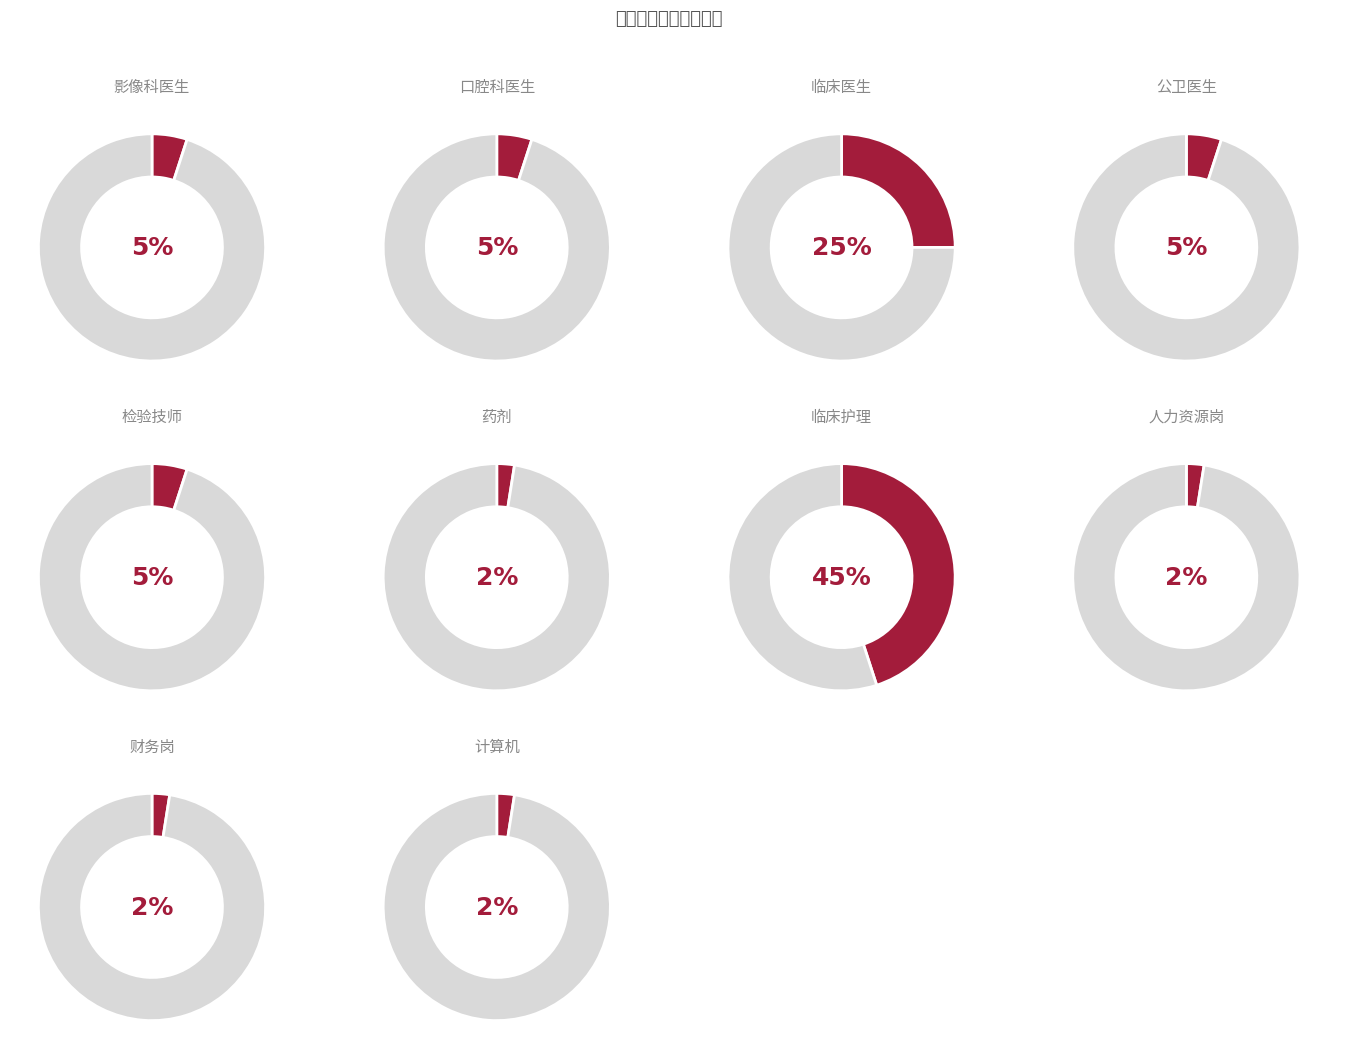

To the nearest percent, what is the difference between the 临床护理 and 检验技师 slice percentages?

40%